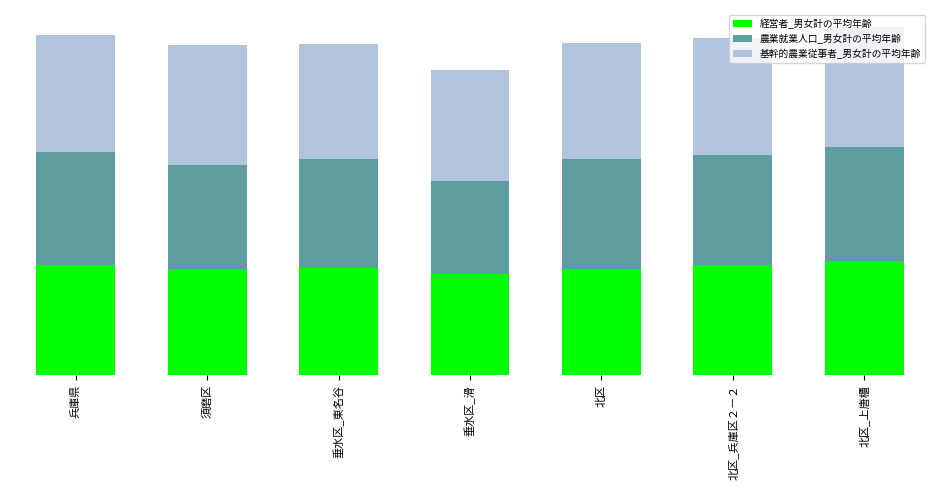

List the series in order of their peak value, lowest first.

農業就業人口_男女計の平均年齢, 経営者_男女計の平均年齢, 基幹的農業従事者_男女計の平均年齢